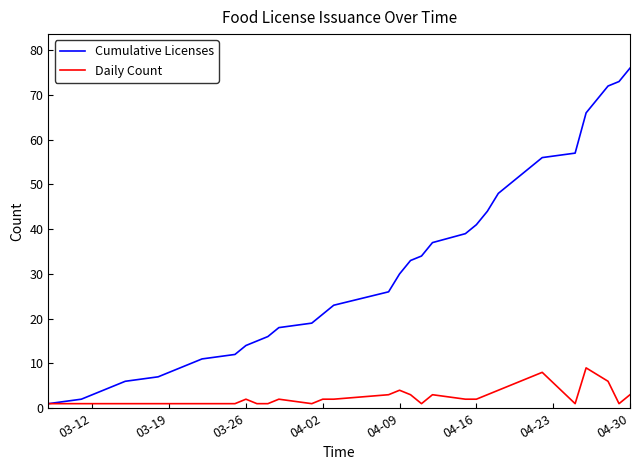

What is the average value of the Daily Count series?

2